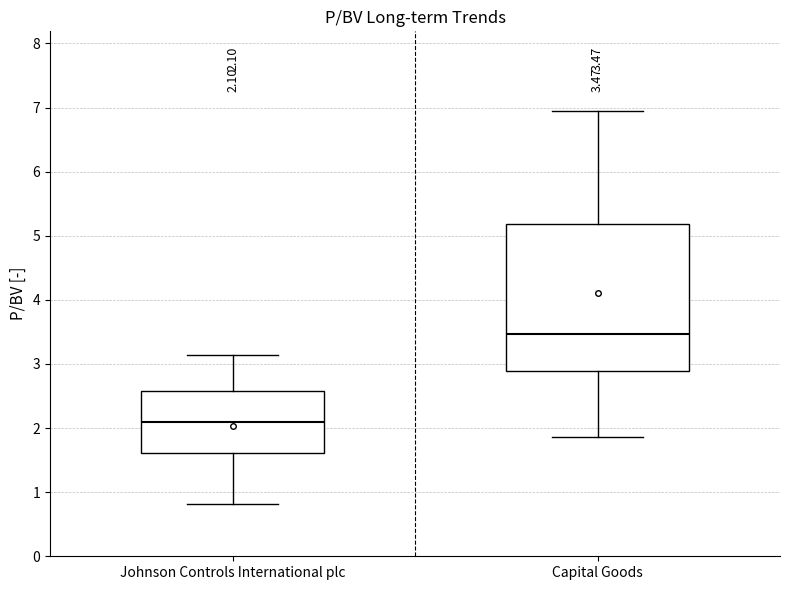

Which box's median line is the highest?

Capital Goods